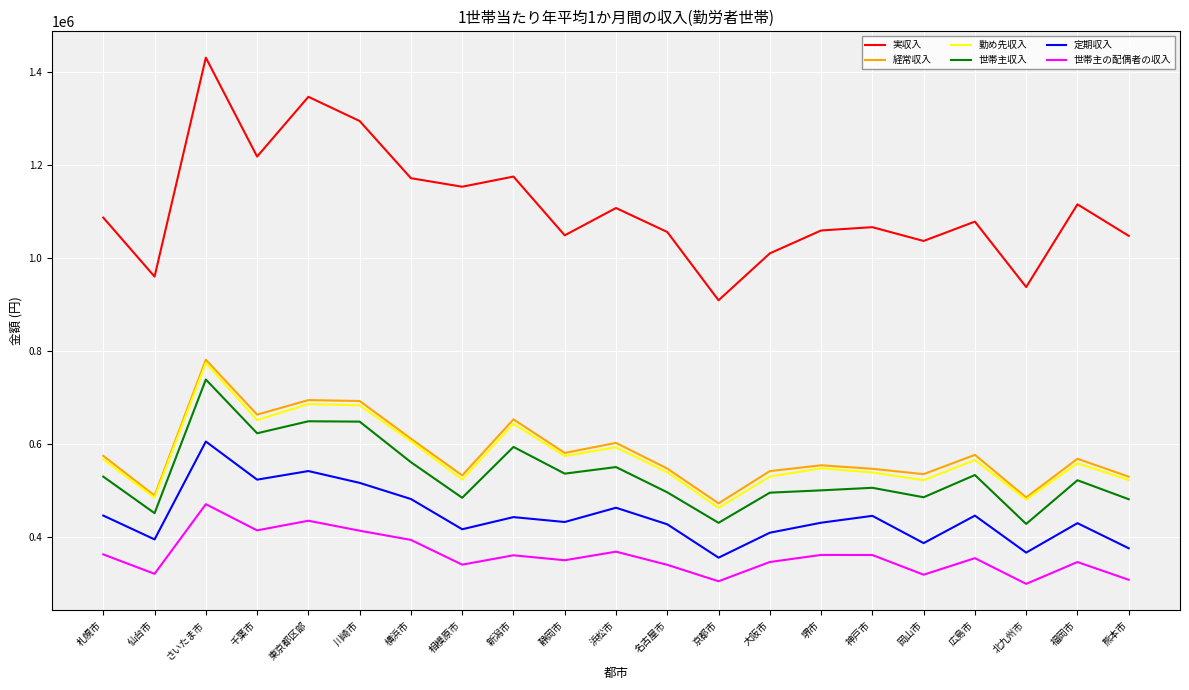

What is the spread (max minus min) of values at 相模原市?

814067